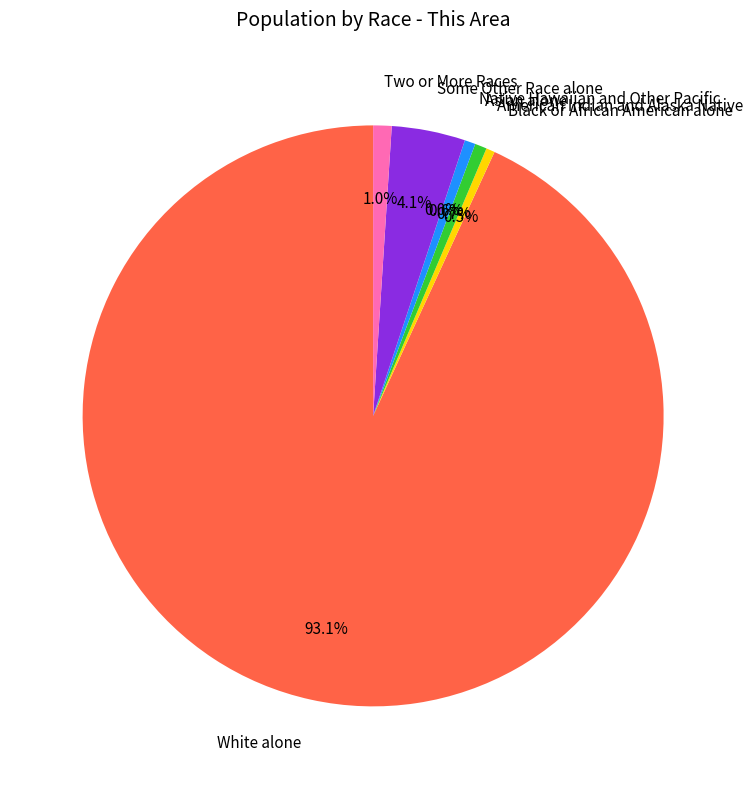

Does any single category account for the majority?

Yes